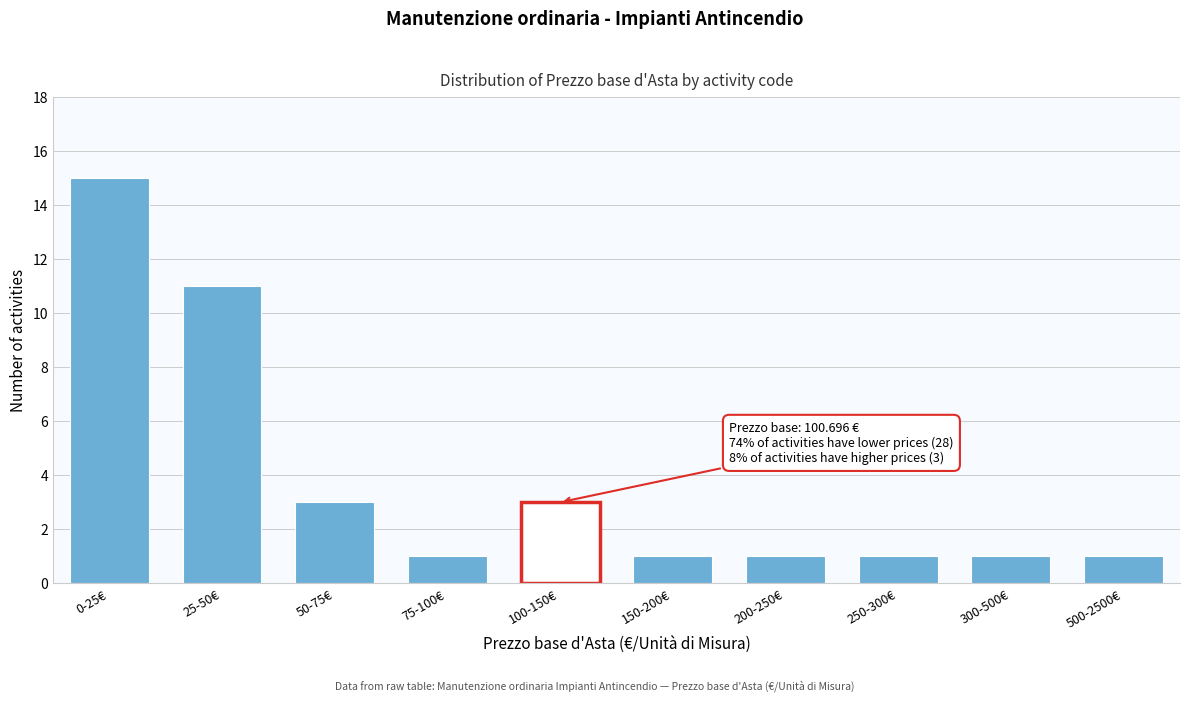

Reading left to right, what are all the values shown in this chart?

0-25€=15	25-50€=11	50-75€=3	75-100€=1	100-150€=3	150-200€=1	200-250€=1	250-300€=1	300-500€=1	500-2500€=1